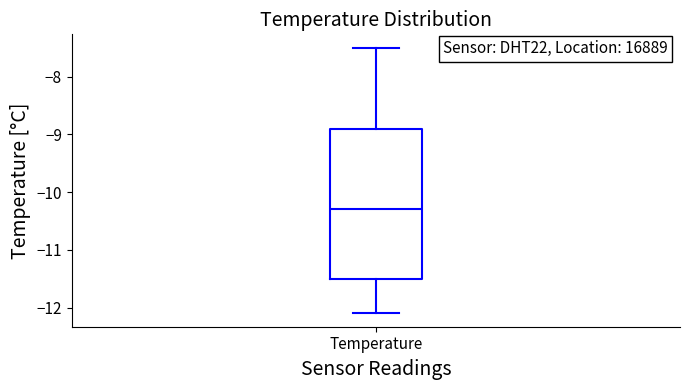

Read this box plot against the y-axis: the position of the median line, the range covered by the box, and the ends of both whiskers. The values are not printed on the chart, so give them approximately, as read against the axis.

median -10.3, box -11.5 to -8.9, whiskers -12.1 to -7.5